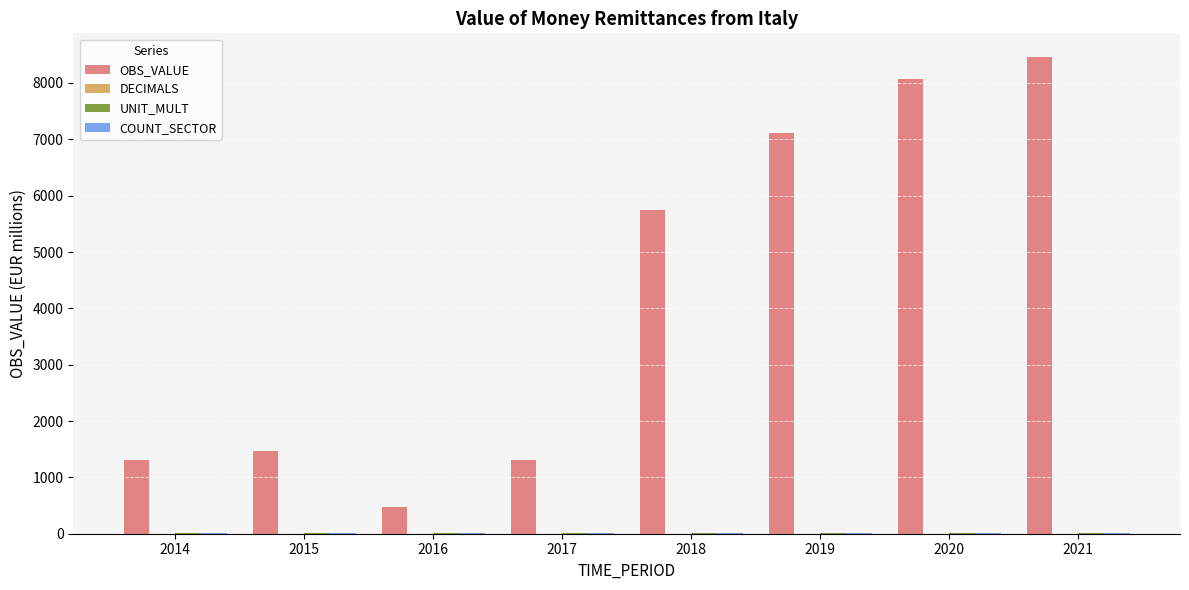

Is it true that OBS_VALUE equals 1466.8 at 2015?

True